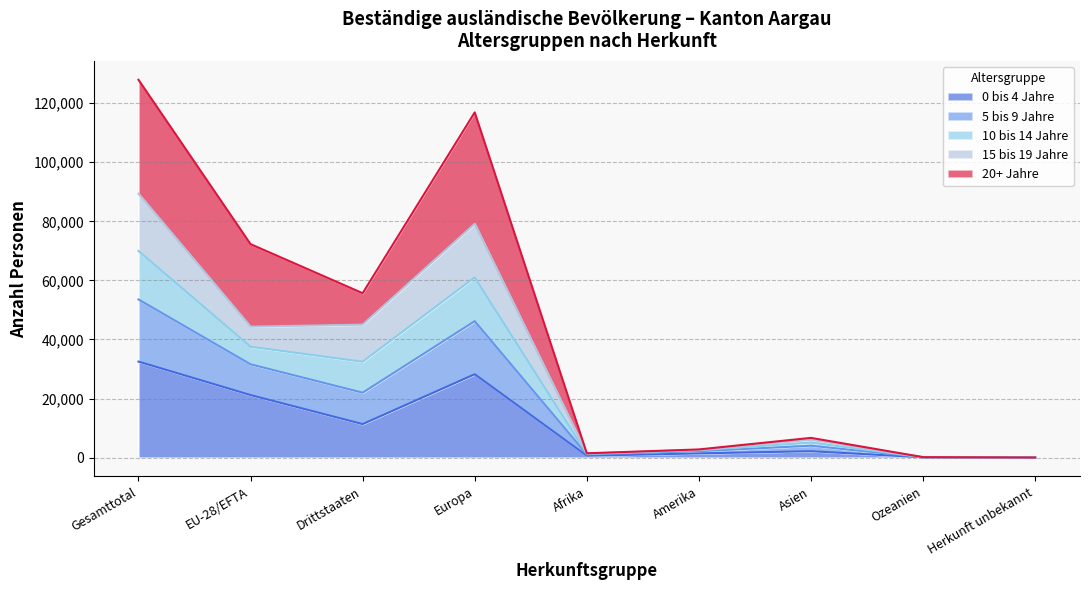

At which label does 0 bis 4 Jahre reach its peak?

Gesamttotal